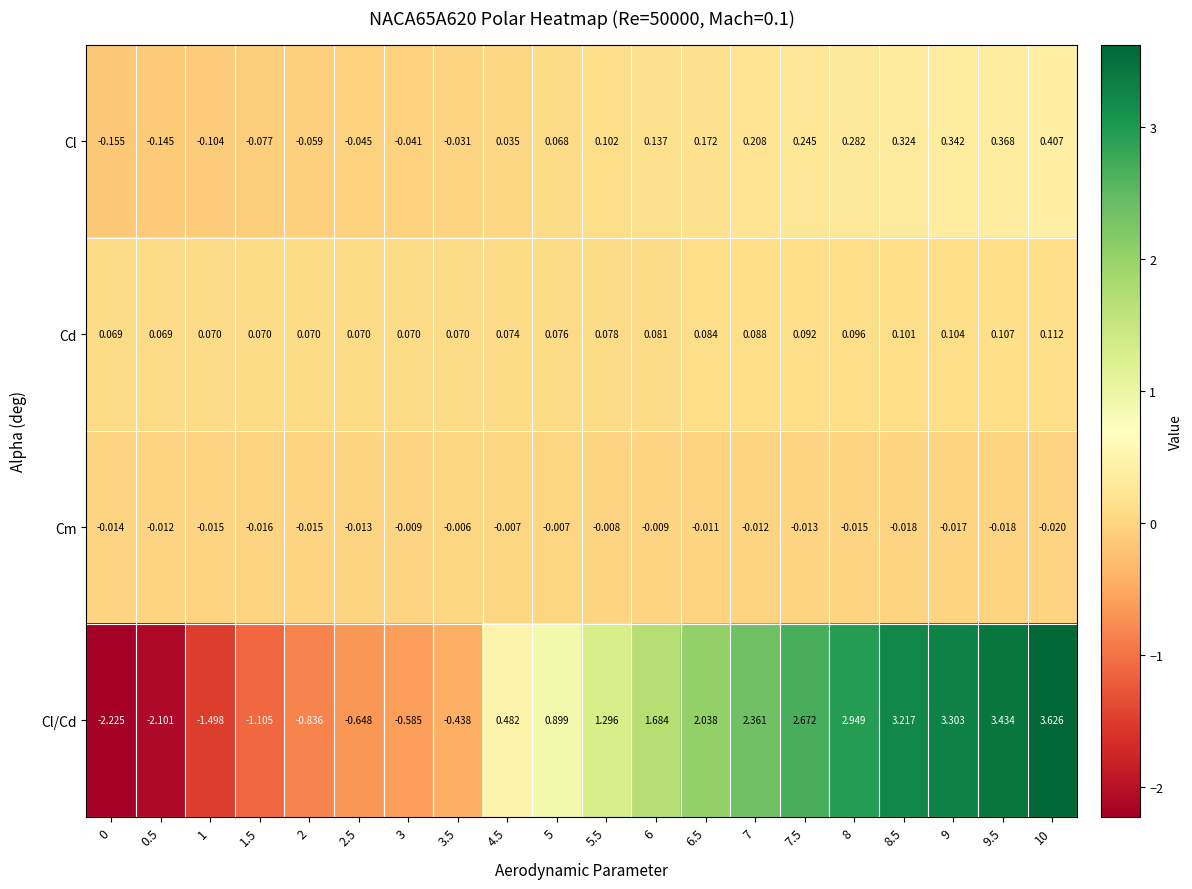

Which series has the largest range (max minus min)?

Cl/Cd